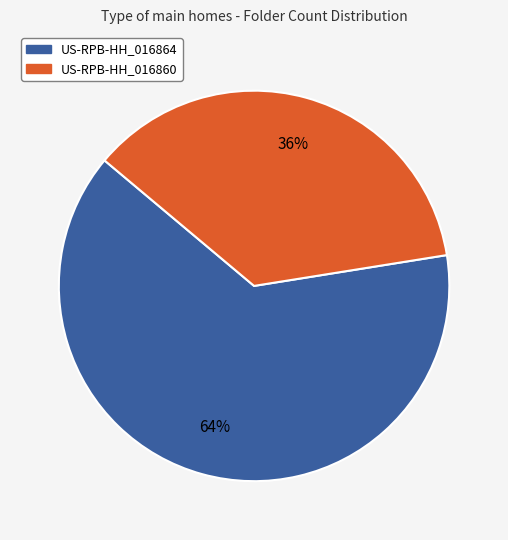

To the nearest percent, what percentage of the pie is US-RPB-HH_016860?

36%